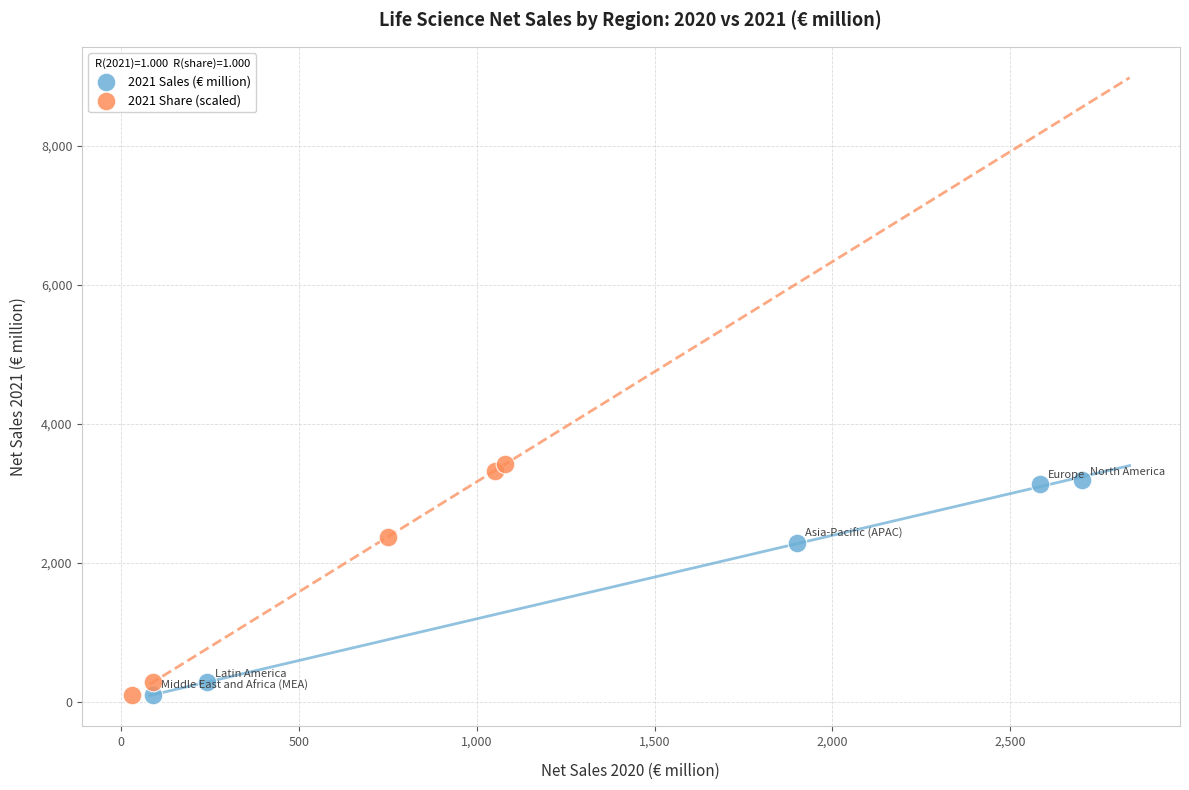

What are all the series names shown in the legend?

2021 Sales (€ million), 2021 Share (scaled)